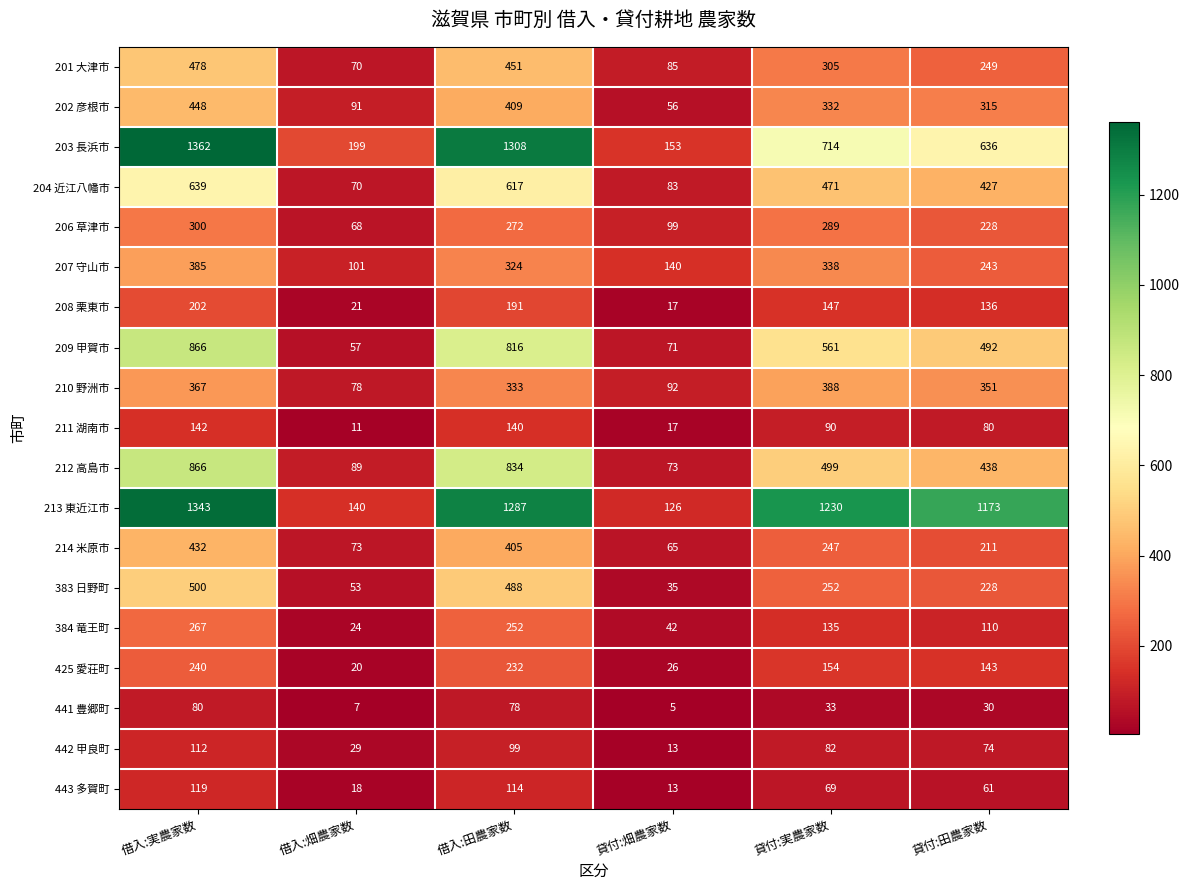

What is the sum of all 383 日野町 values?

1556